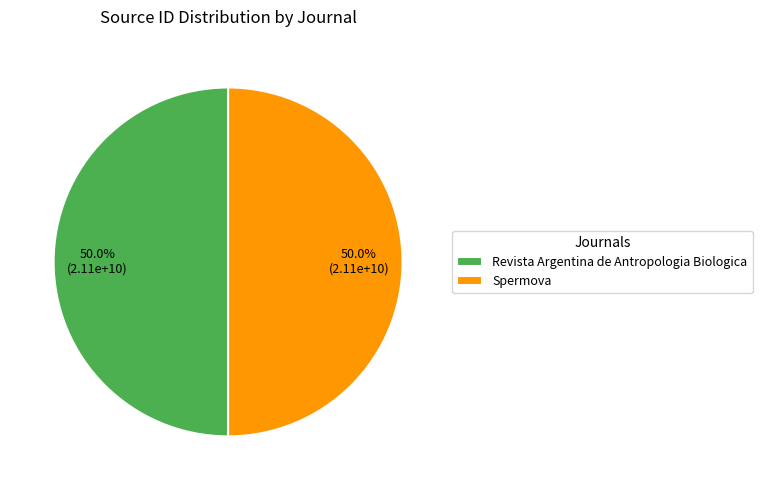

How many segments does this pie chart have?

2